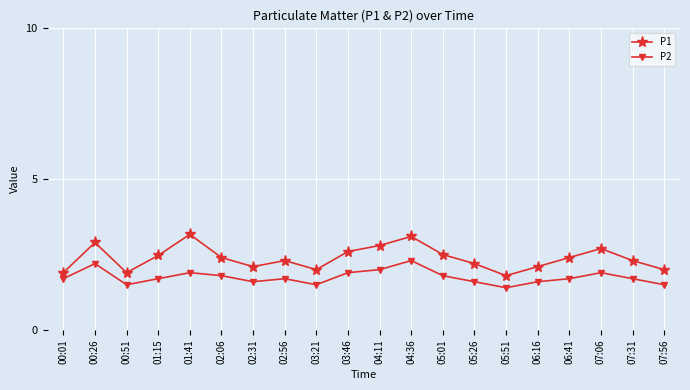

How many lines are shown in the chart?

2